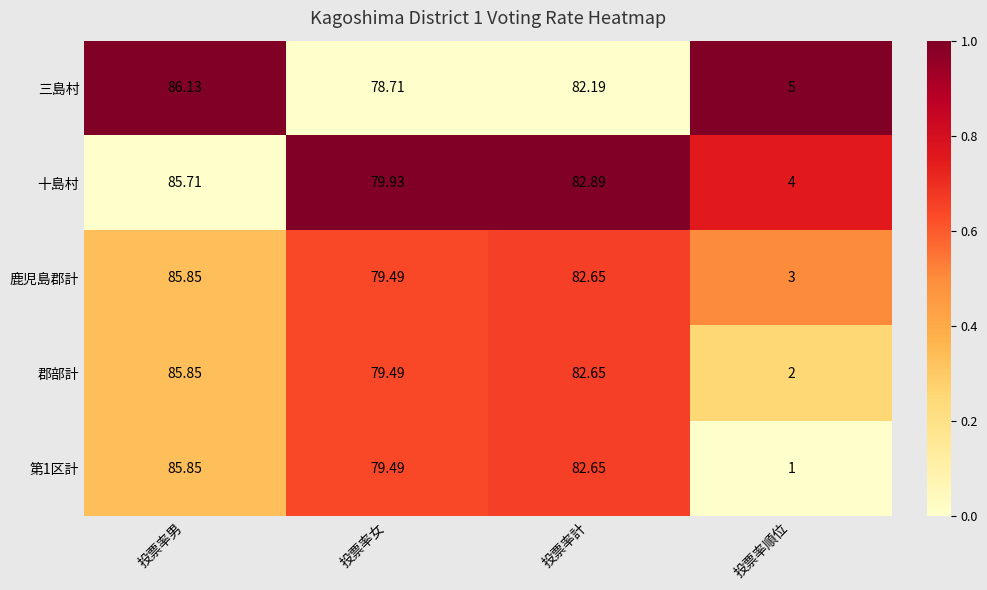

Which series has the widest spread of values?

第1区計